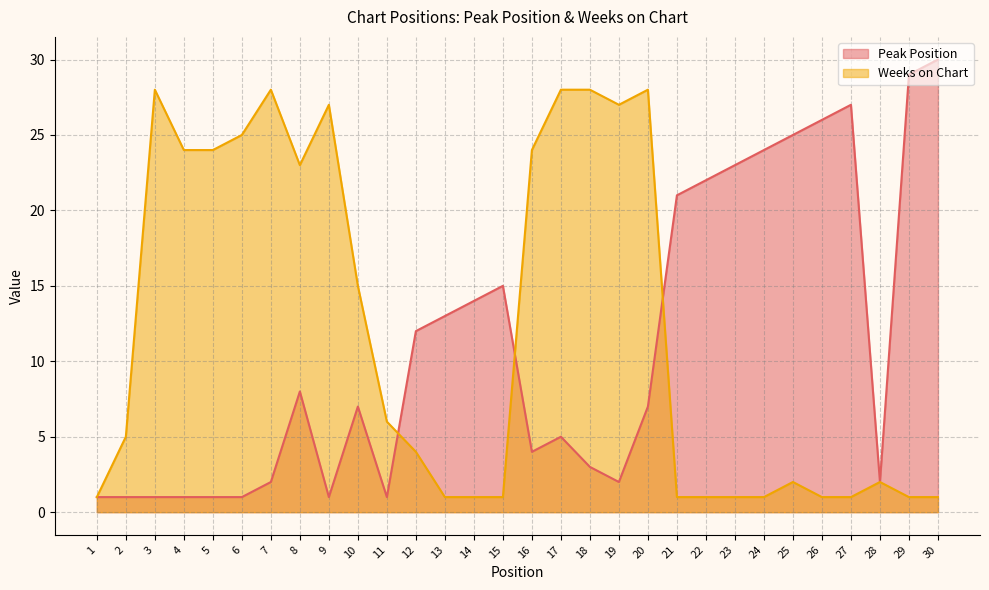

Which series has the largest total across all categories?

Weeks on Chart